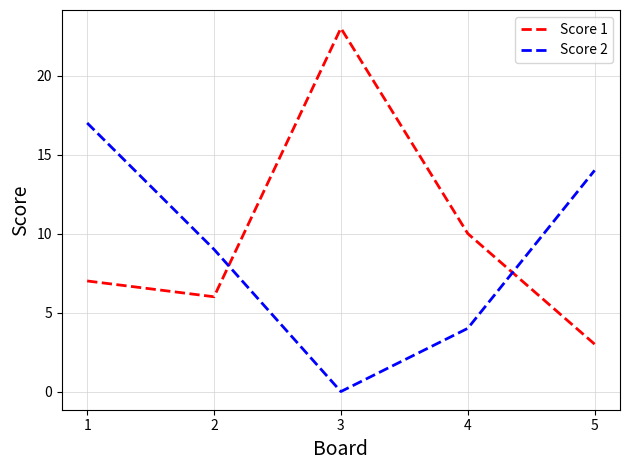

What is the sum of the Score 2 values at 3 and 1?

17